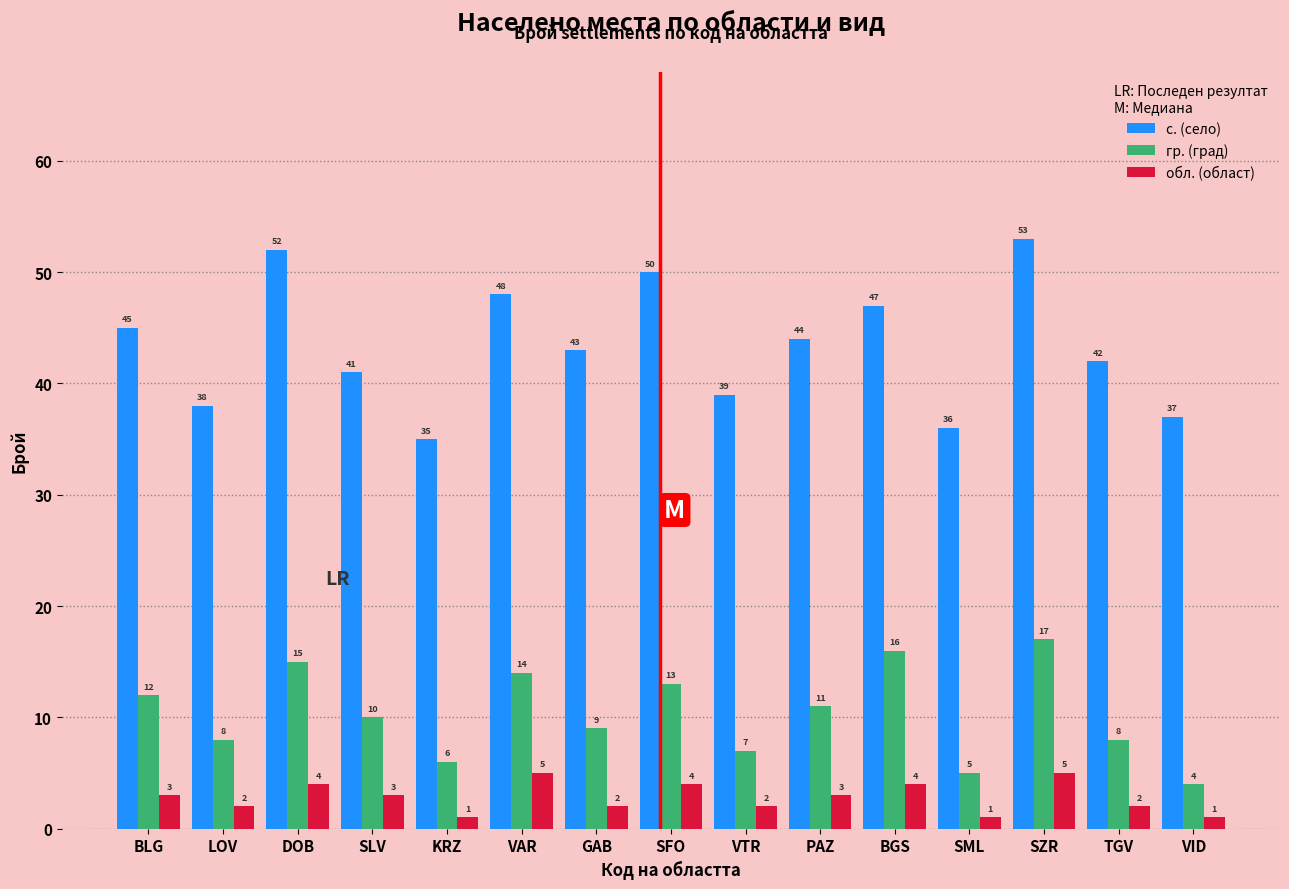

True or false: с. (село) has a value of 61 at BLG.

False